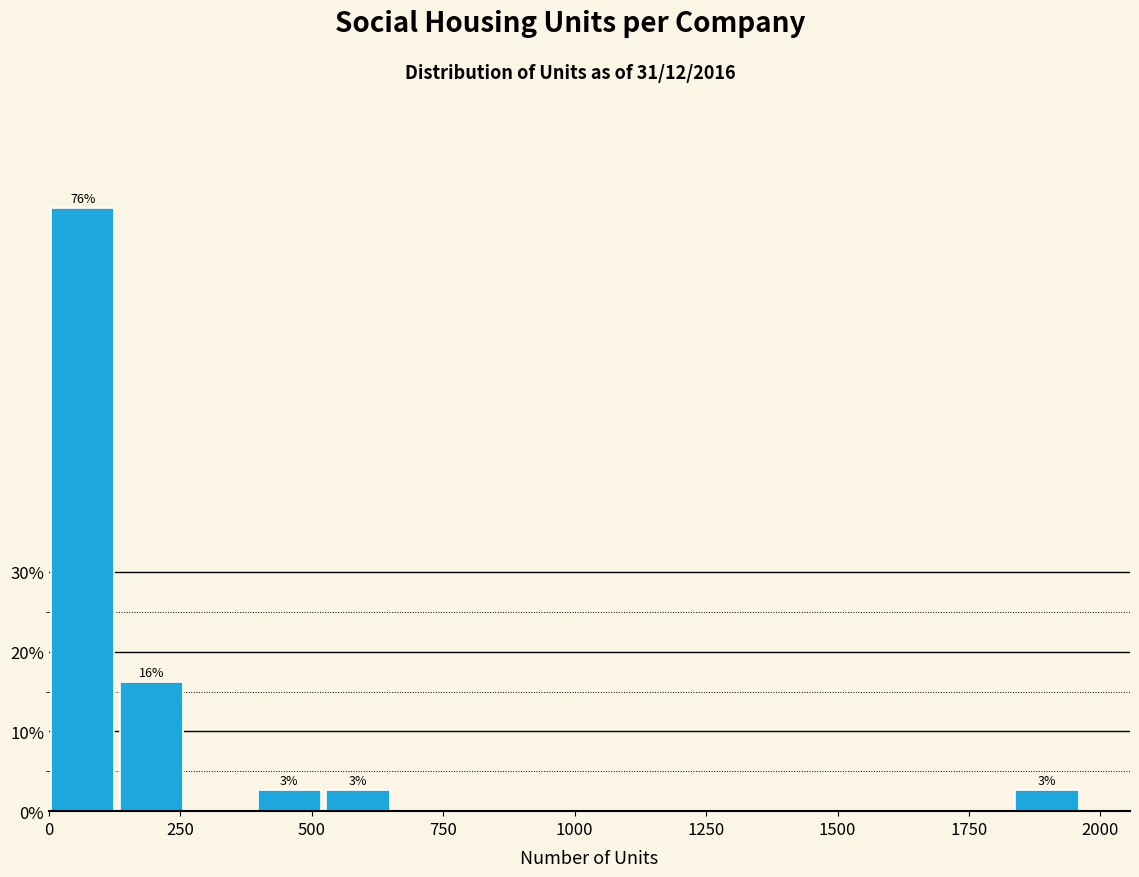

Around what value on the x-axis is the tallest bar? Give the approximate position of its centre, as read against the axis.

50